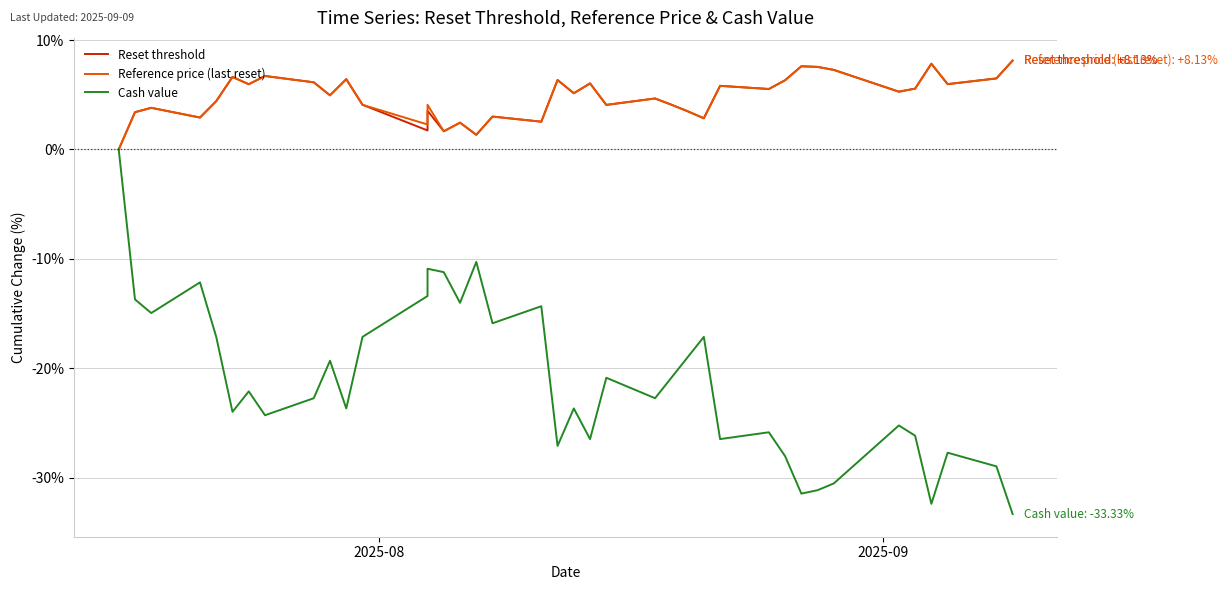

How many distinct data groups are displayed?

3